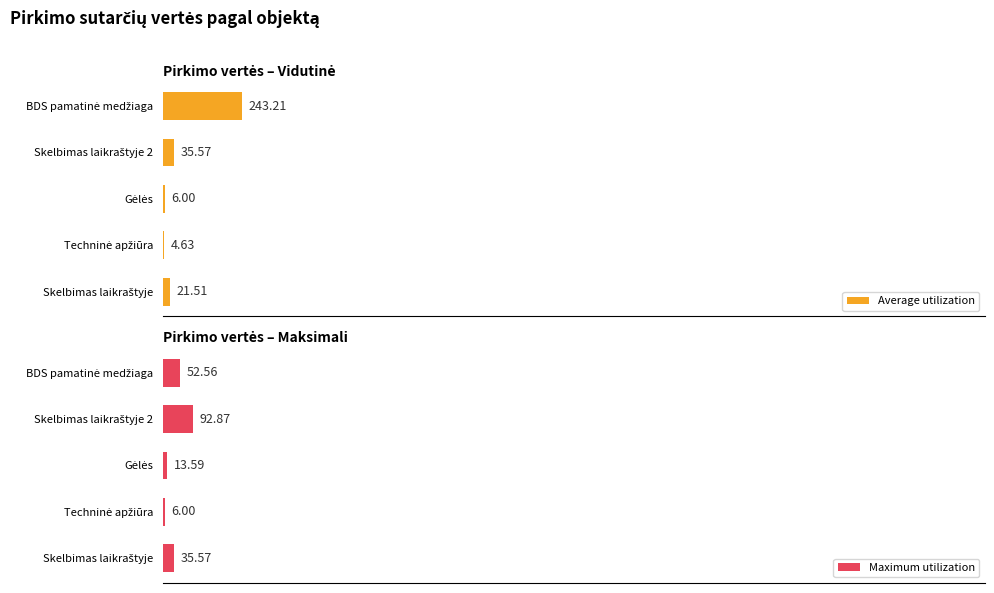

What are all the series names shown in the legend?

Average utilization, Maximum utilization